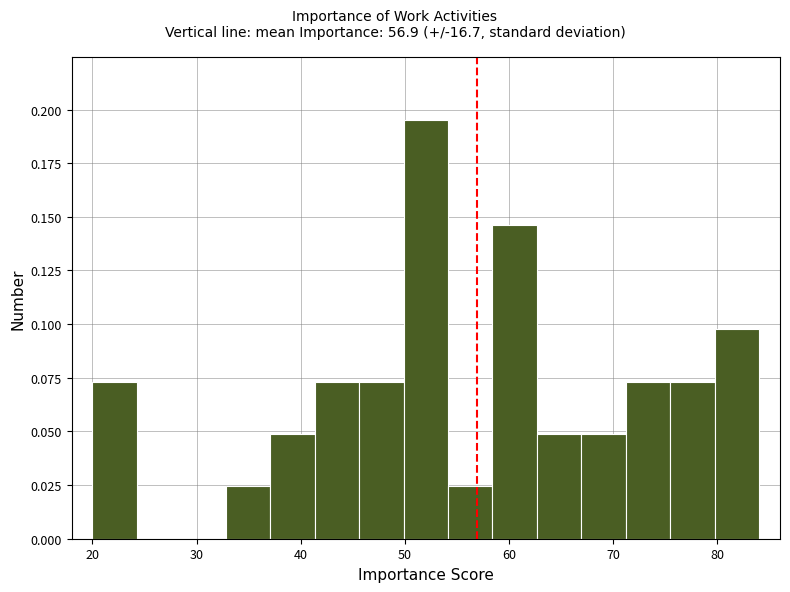

Over which range of the x-axis is the bar tallest?

50 to 54